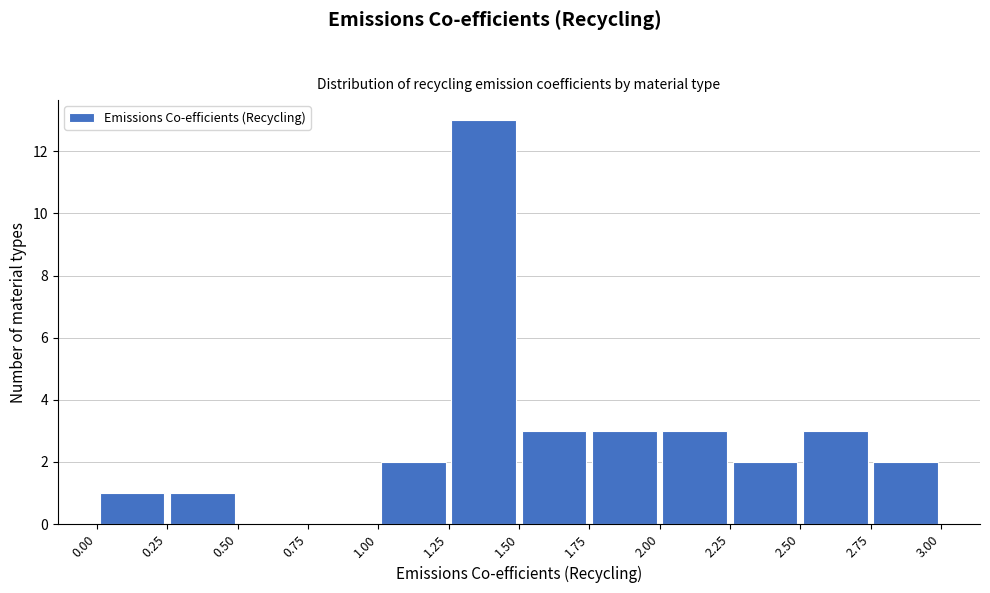

Reading left to right, list every bar in this chart as the range it spans on the x-axis followed by its height. The values are not printed on the chart, so give them approximately, as read against the axis.

0.00 to 0.25: 1
0.25 to 0.50: 1
0.50 to 0.75: 0
0.75 to 1.00: 0
1.00 to 1.25: 2
1.25 to 1.50: 13
1.50 to 1.75: 3
1.75 to 2.00: 3
2.00 to 2.25: 3
2.25 to 2.50: 2
2.50 to 2.75: 3
2.75 to 3.00: 2